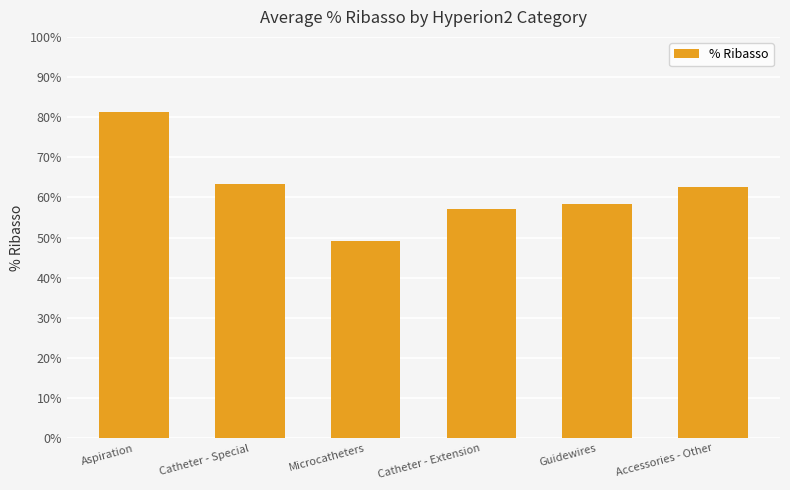

What is the change in value from Aspiration to Catheter - Extension?

-24.1